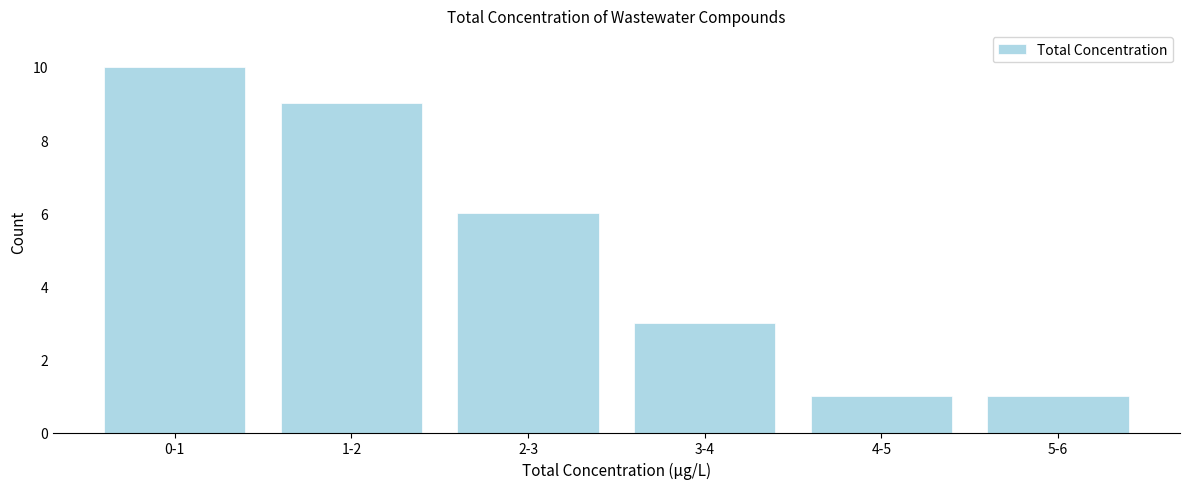

Reading left to right, what are all the values shown in this chart?

0-1=10	1-2=9	2-3=6	3-4=3	4-5=1	5-6=1